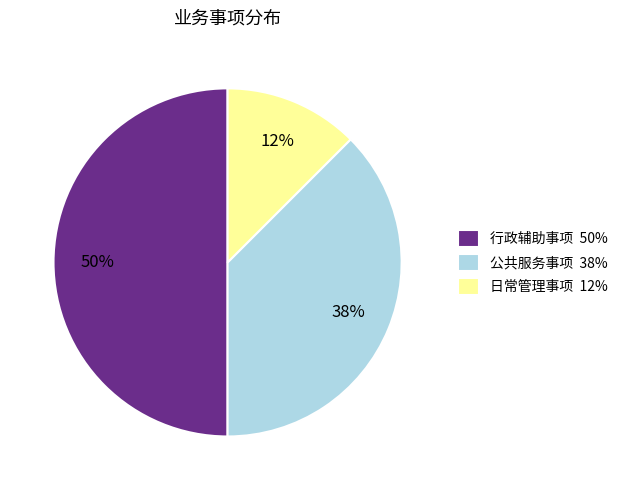

Rank the categories by value from lowest to highest.

日常管理事项, 公共服务事项, 行政辅助事项